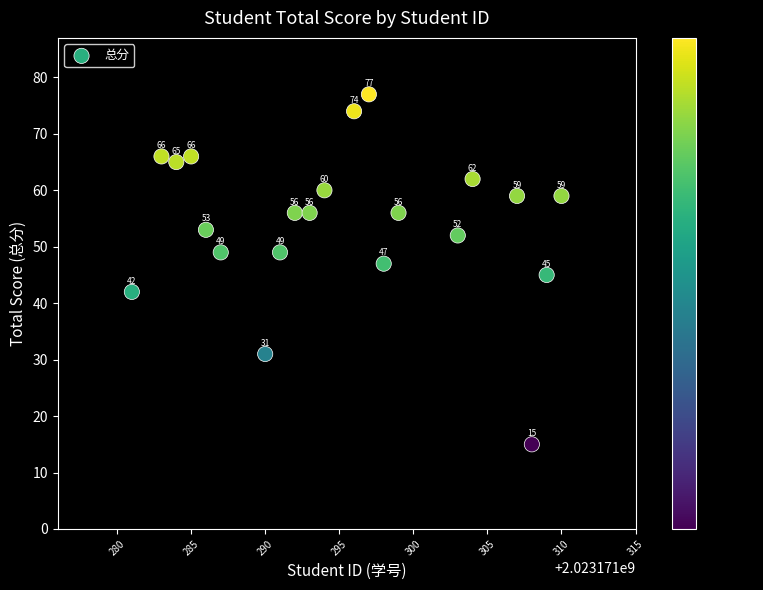

What is the range of Y values (max minus min)?

62